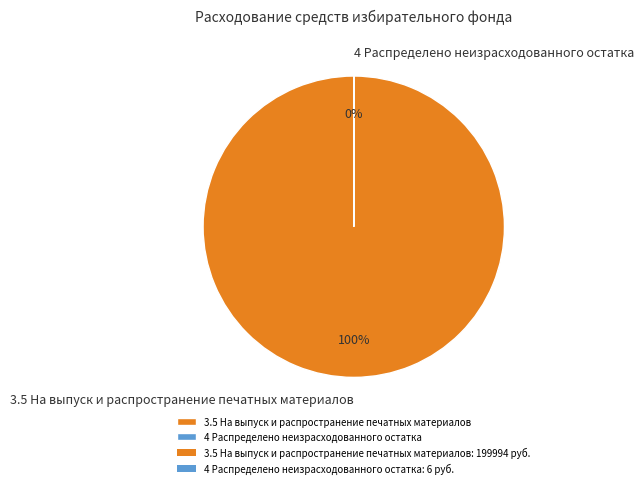

What percentage do 4 Распределено неизрасходованного остатка and 3.5 На выпуск и распространение печатных материалов together represent?

100.0%